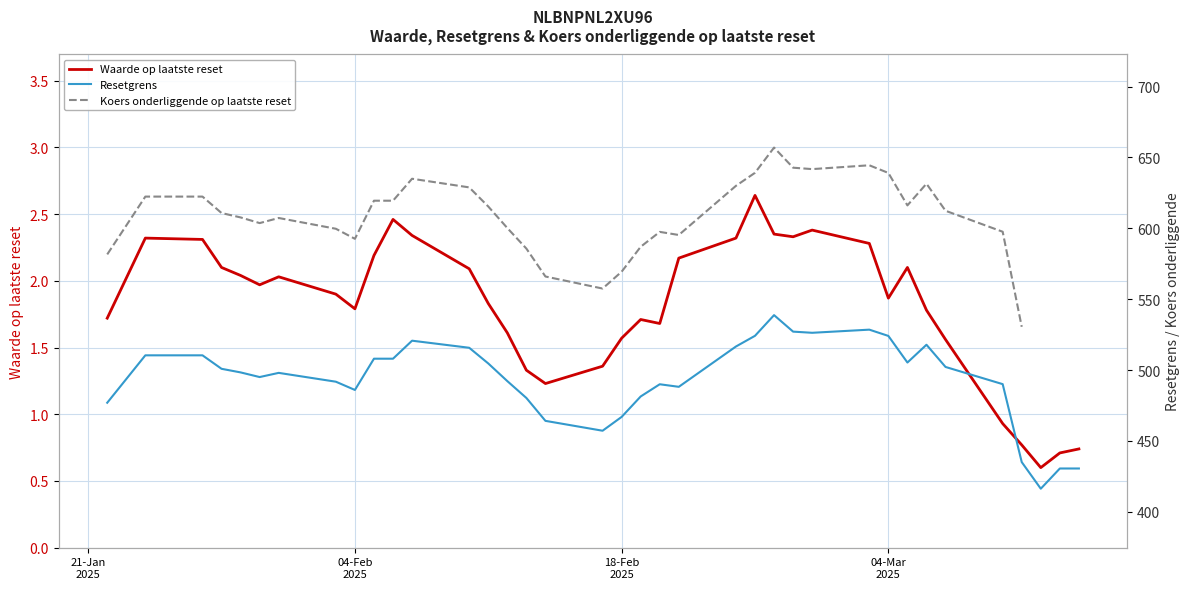

At how many categories does at least one series exceed 515?

35